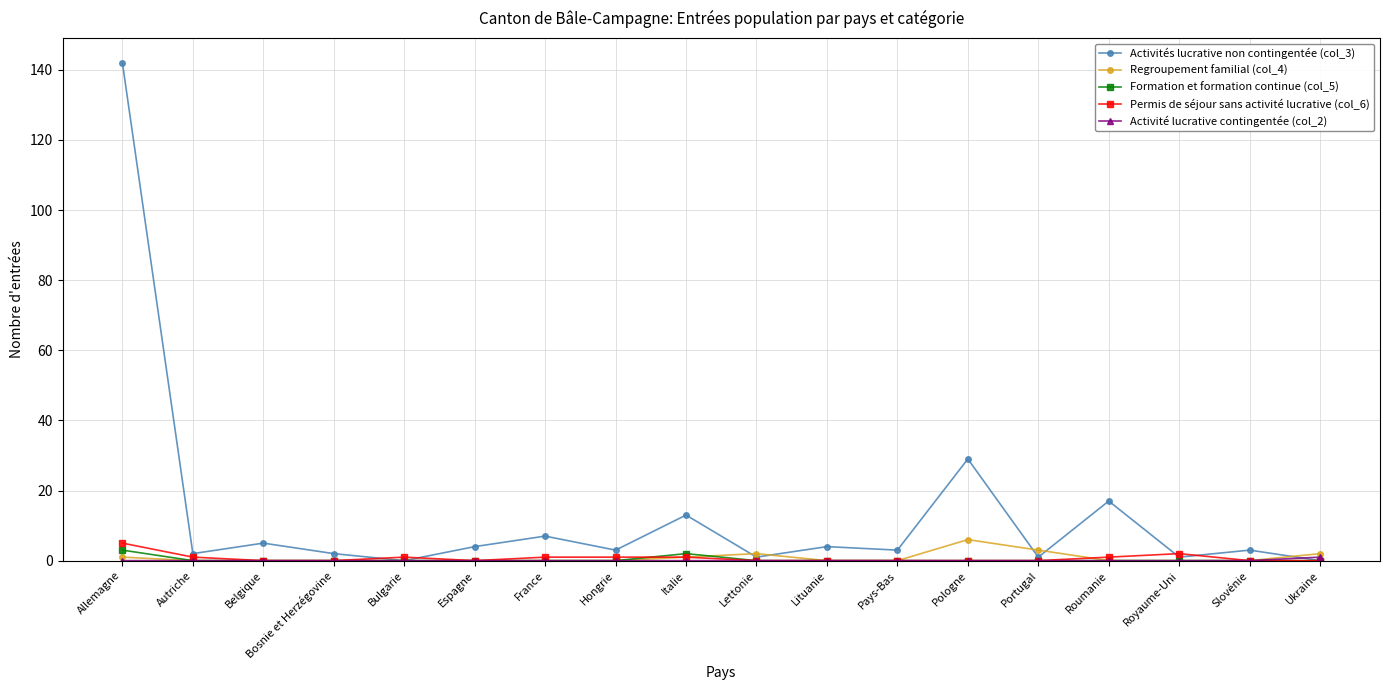

What is the maximum value shown in the chart?

142